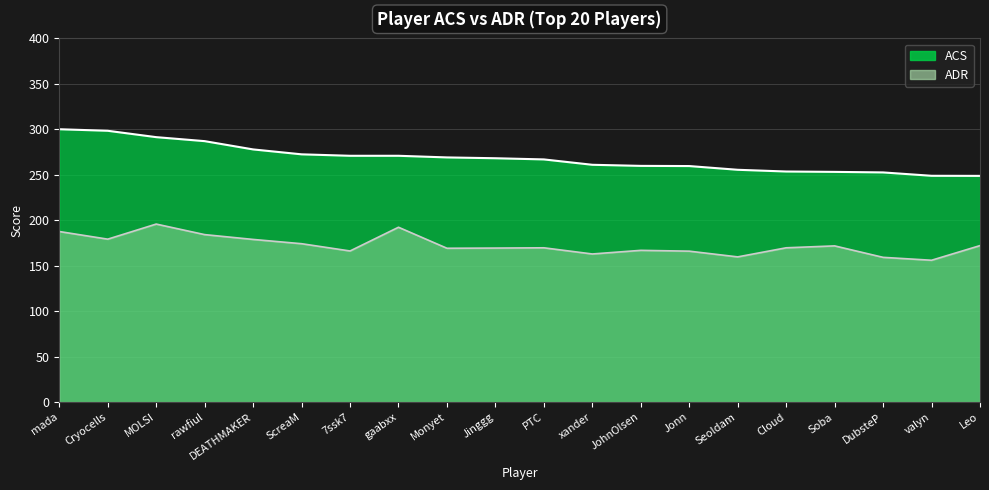

What are all the series names shown in the legend?

ACS, ADR